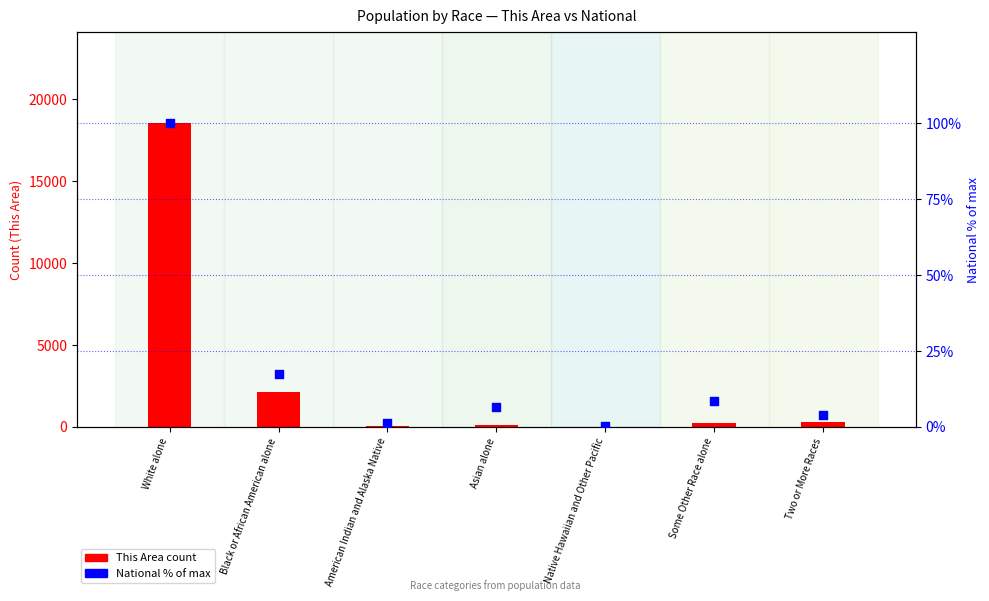

Is the value of National % of max at Native Hawaiian and Other Pacific greater than the value of This Area (count) at American Indian and Alaska Native?

No